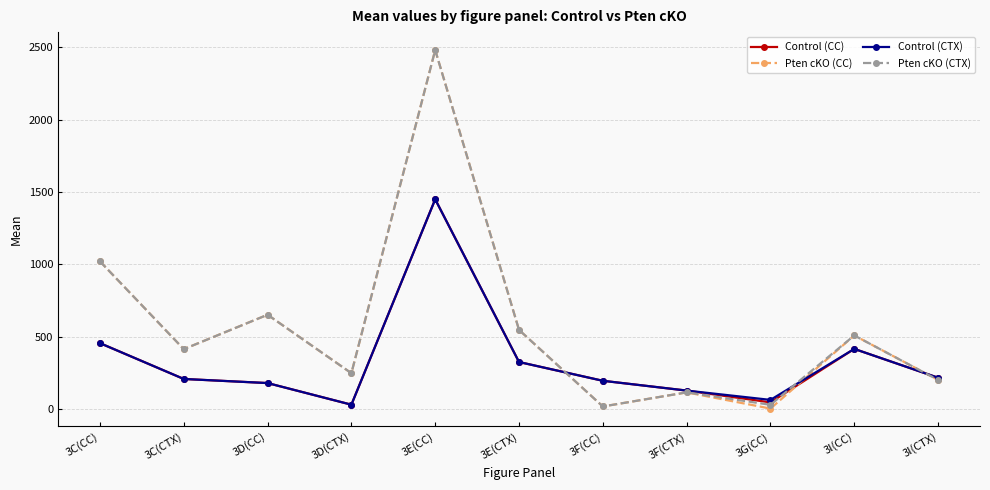

The Control (CC) series shows 97.8 at 3F(CC). True or false?

False